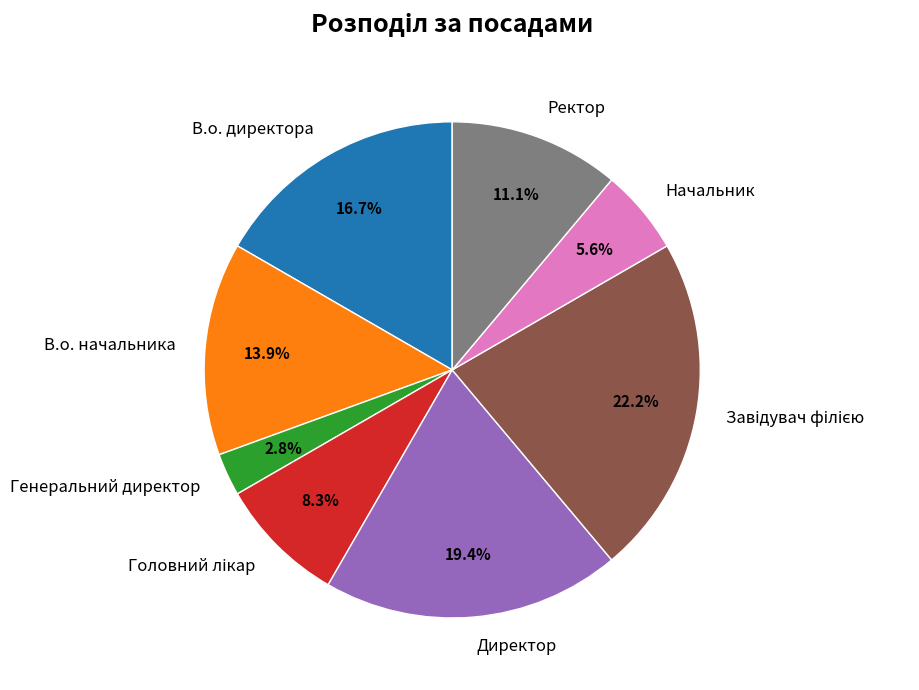

Which category has the smallest portion of the pie?

Генеральний директор